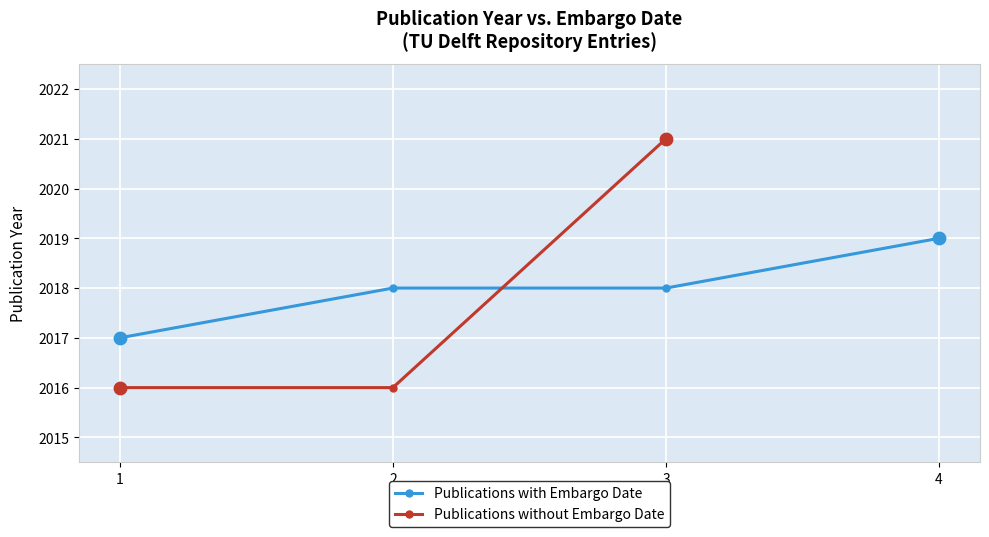

Is it true that Publications with Embargo Date equals 3487 at 4?

False